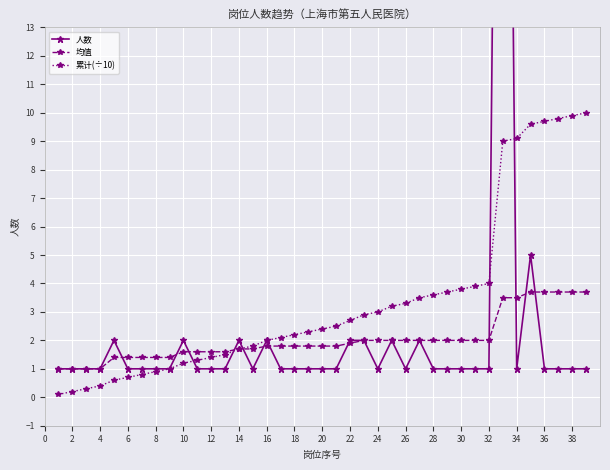

How many values in the 累计(÷10) series are below 2?

15